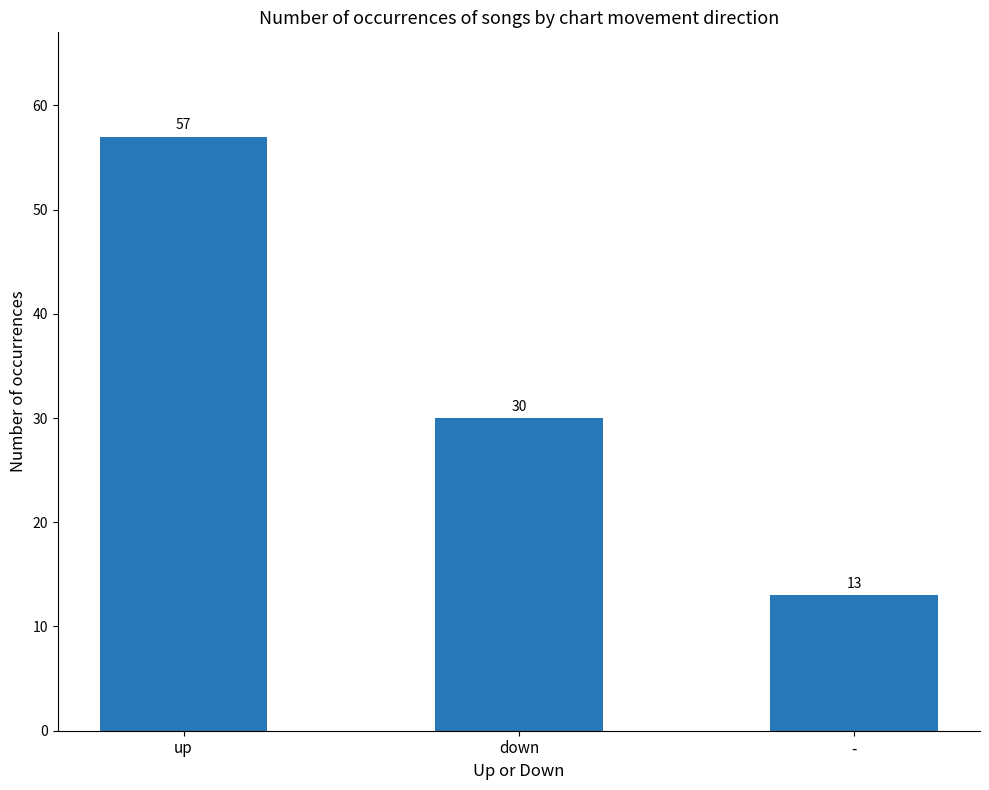

List the labels in order of value, largest first.

up, down, -